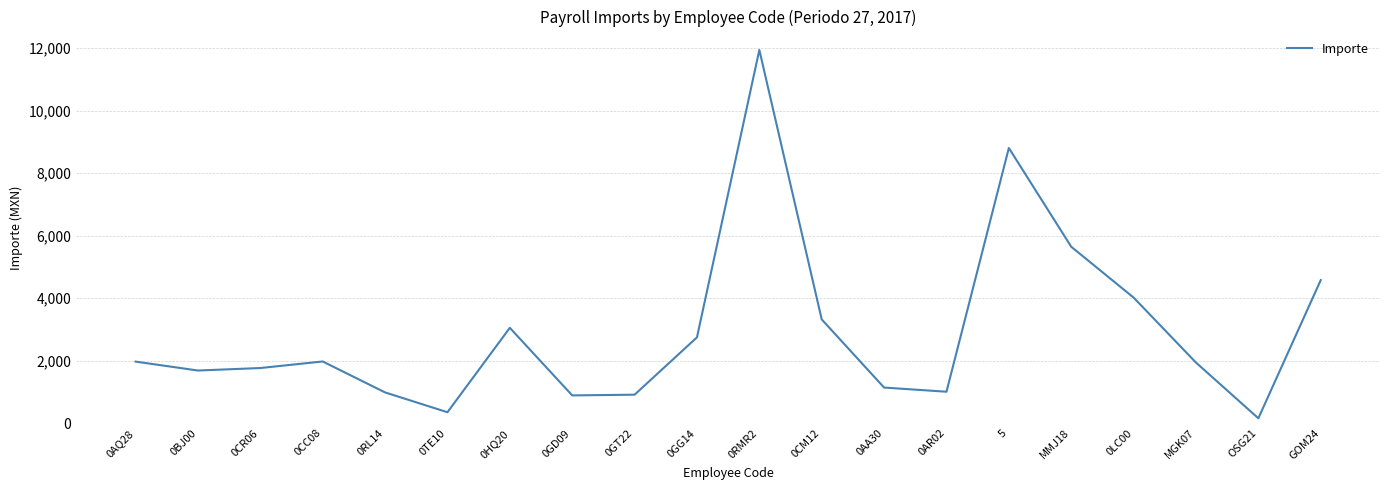

What is the approximate value at MGK07?

1937.2